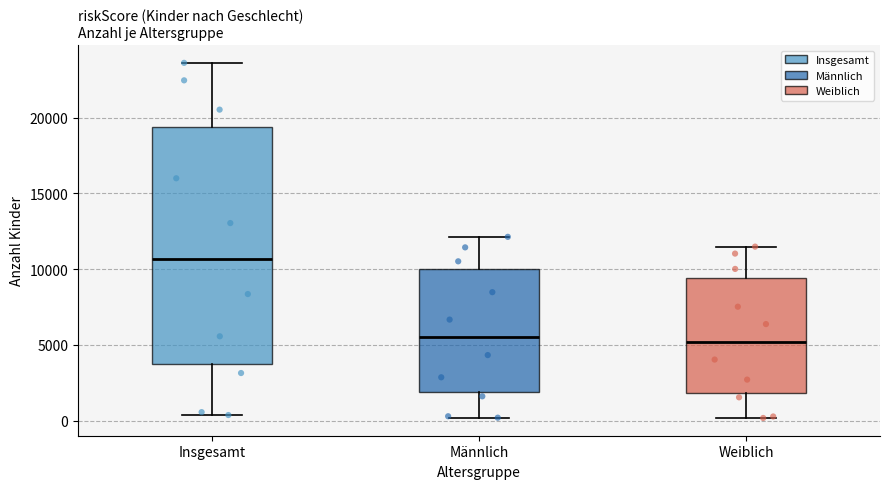

Reading left to right, transcribe this box plot: for each box, give where its median line is, the range the box spans, and where its two whiskers end, as read against the y-axis. The values are not printed on the chart, so give them approximately, as read against the axis.

Insgesamt: median 10500, box 3500 to 19500, whiskers 500 to 23500
Männlich: median 5500, box 2000 to 10000, whiskers 0 to 12000
Weiblich: median 5000, box 2000 to 9500, whiskers 0 to 11500